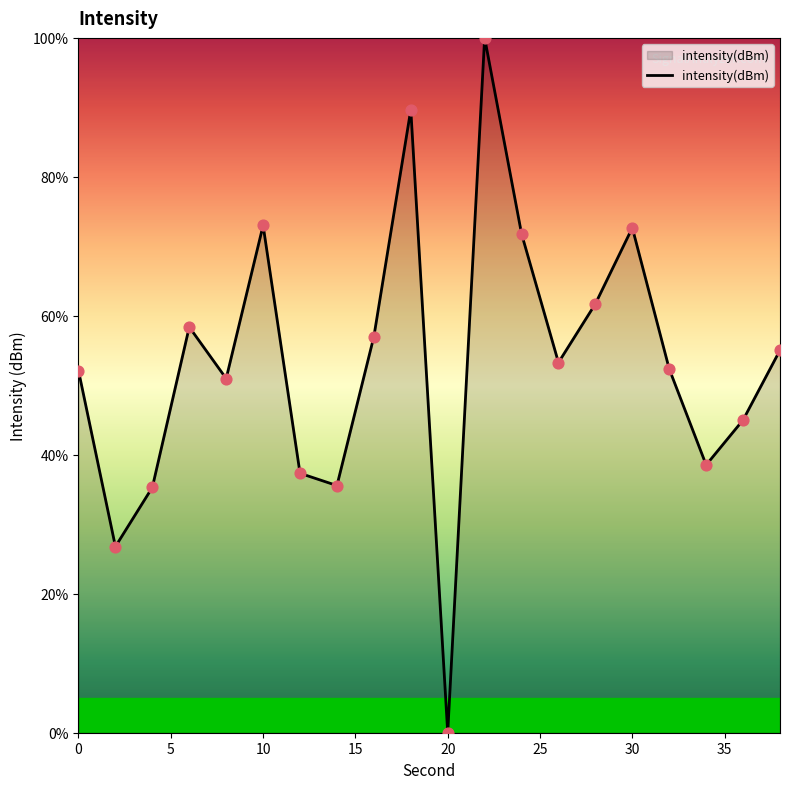

What is the difference between the maximum and minimum values?

100.0